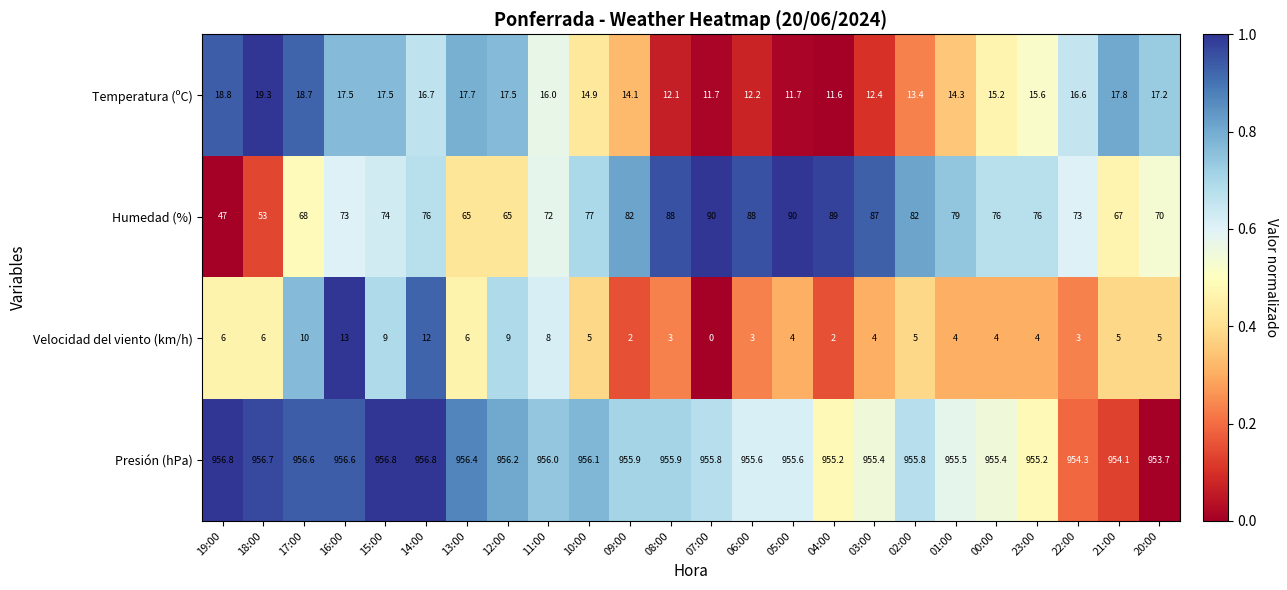

What is the spread (max minus min) of values at 19:00?

950.8